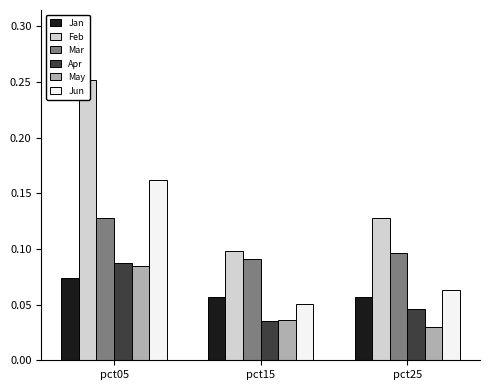

Are the bars grouped side by side (vs. stacked)?

Yes